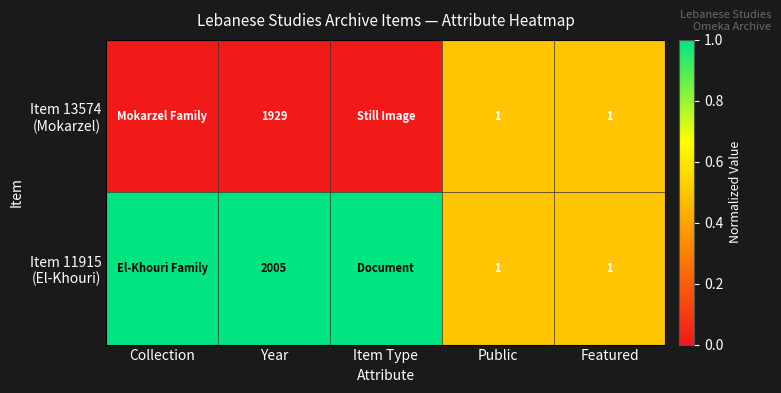

Which series changed the most between Year and Featured?

Item 13574 (Mokarzel)